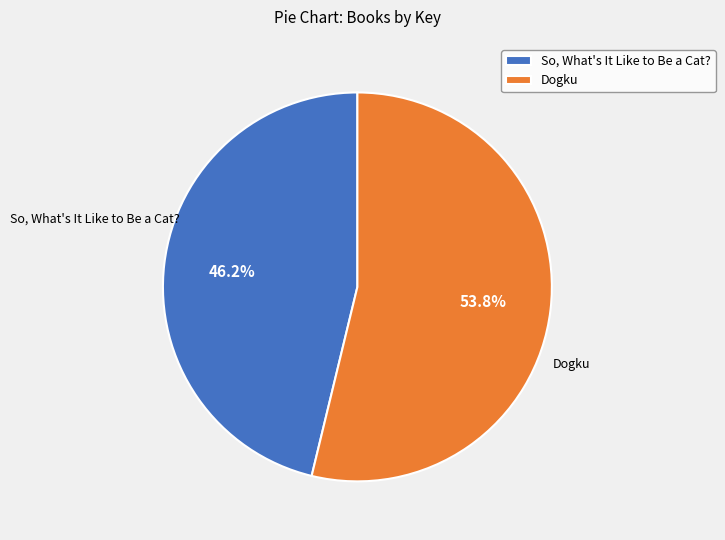

Which slice is the smallest?

So, What's It Like to Be a Cat?